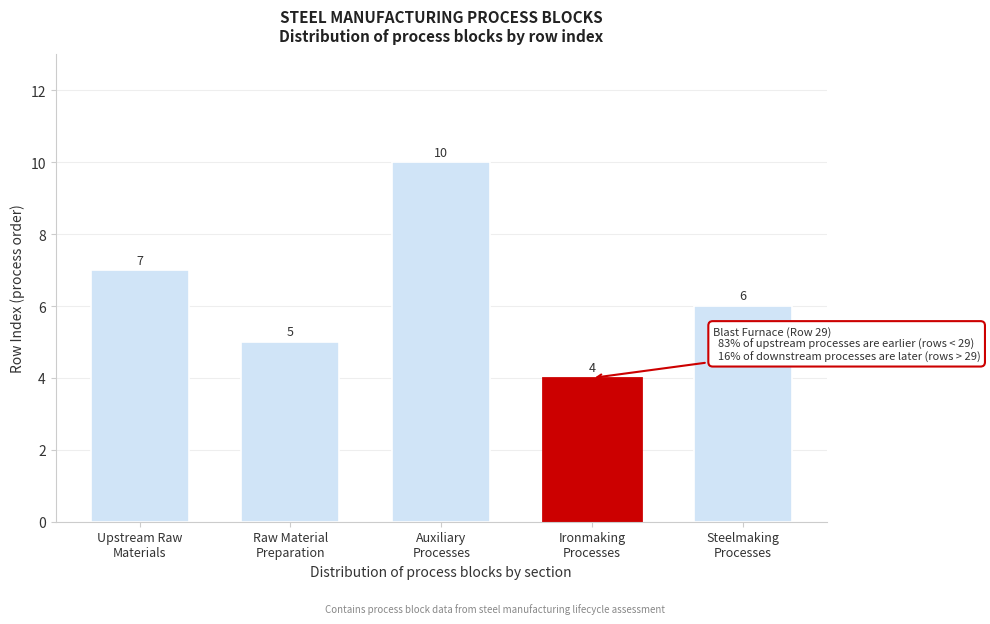

Reading right to left, list all the values displayed in this chart.

6	4	10	5	7